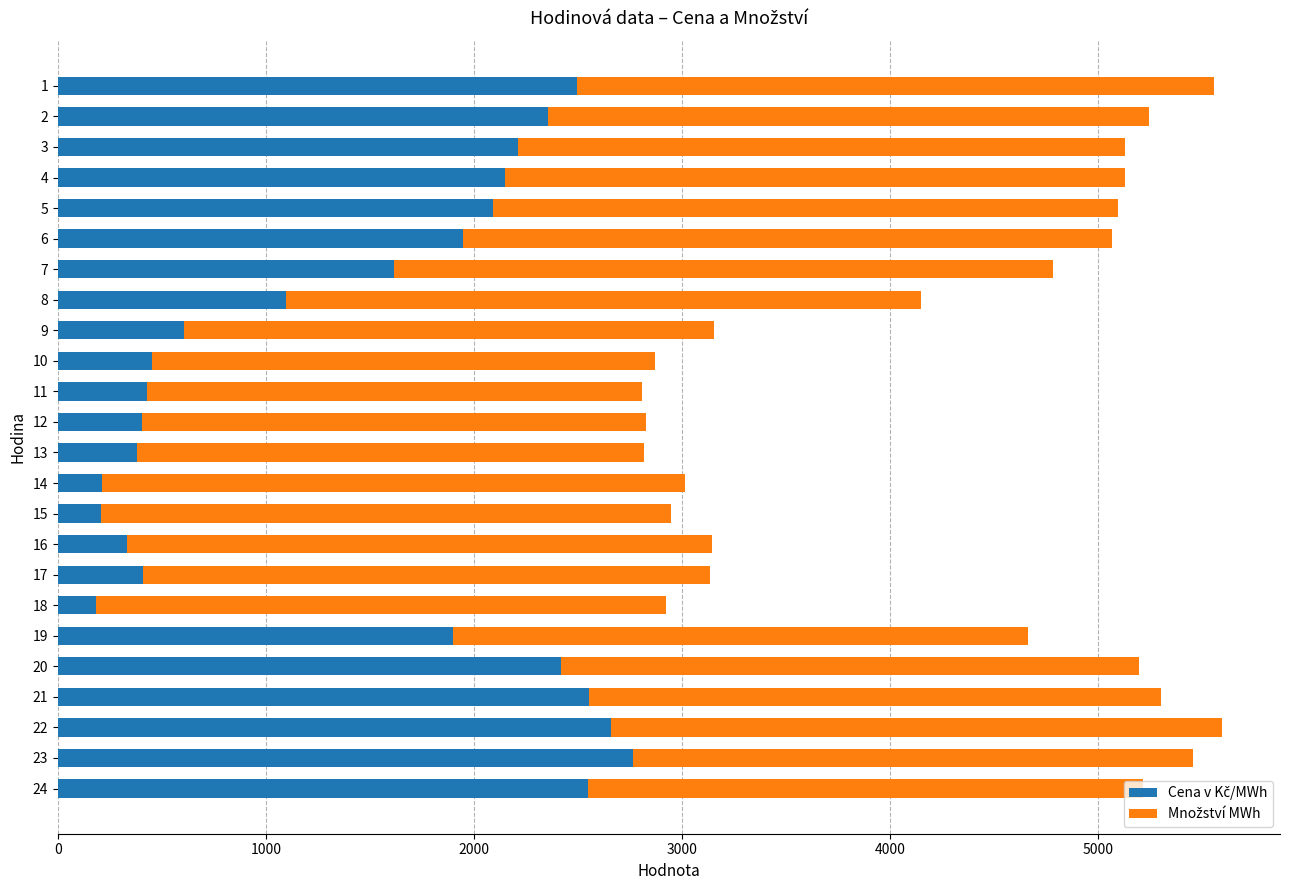

Which series has the largest total across all categories?

Množství MWh